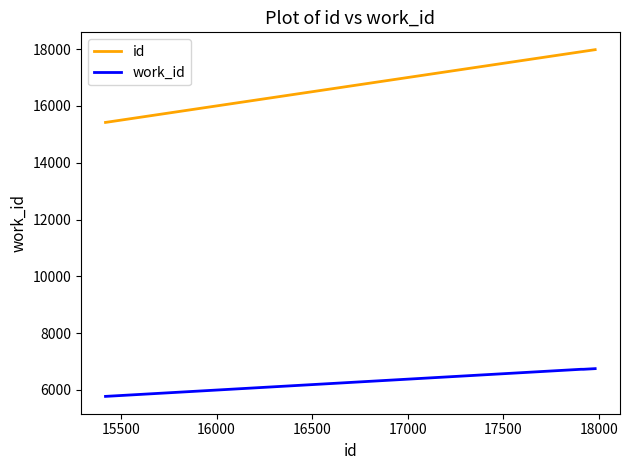

What is the average value of the id series?

17306